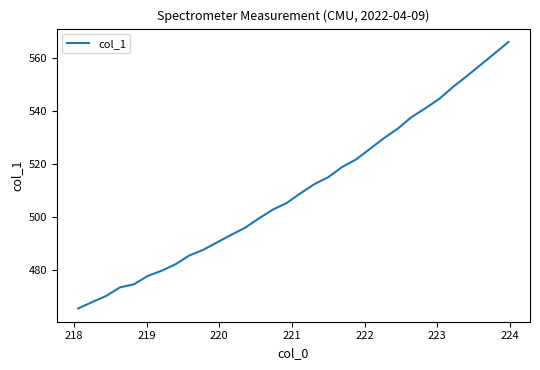

What is the difference between the maximum and minimum values?

100.5